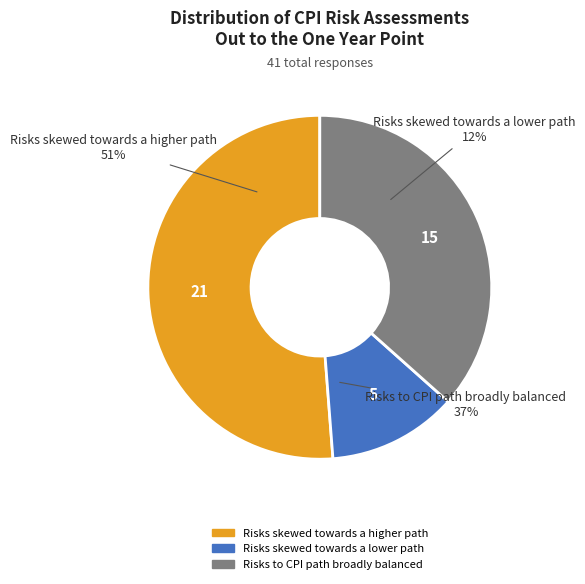

How many slices are in this pie chart?

3